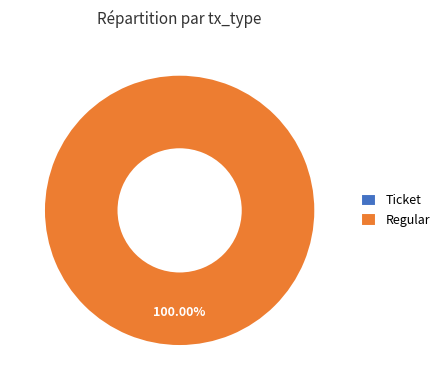

Is there a majority slice in this chart?

Yes